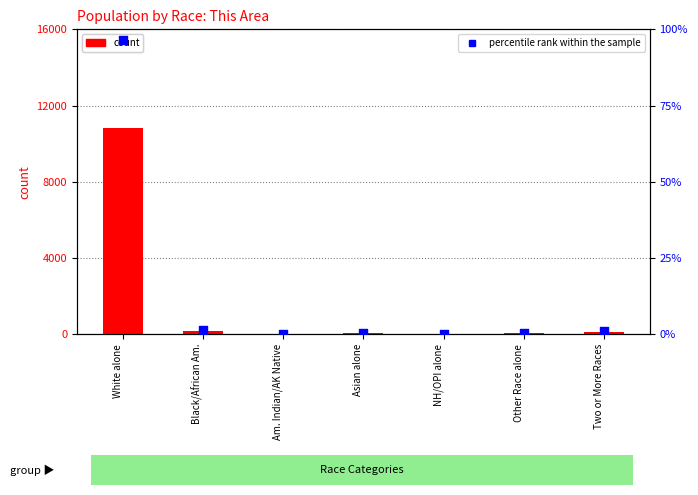

What is the total value across all series at Black/African Am.?

157.4